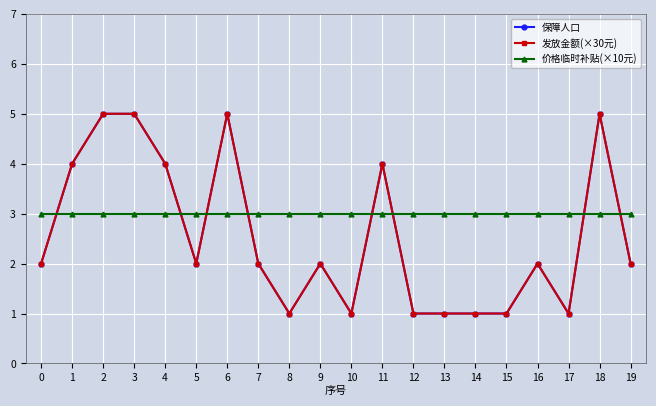

How many times do 价格临时补贴(×10元) and 发放金额(×30元) cross each other?

8